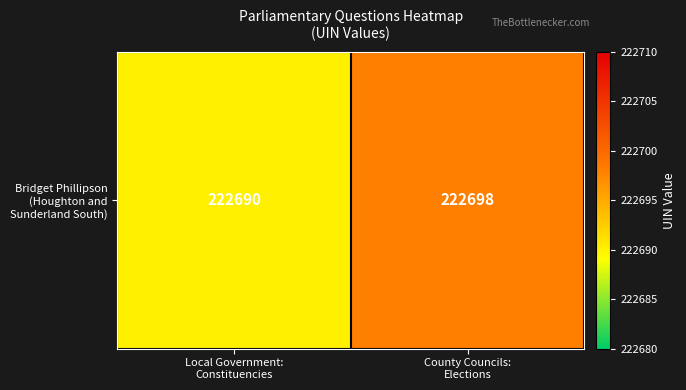

List the labels in order of value, largest first.

County Councils:
Elections, Local Government:
Constituencies